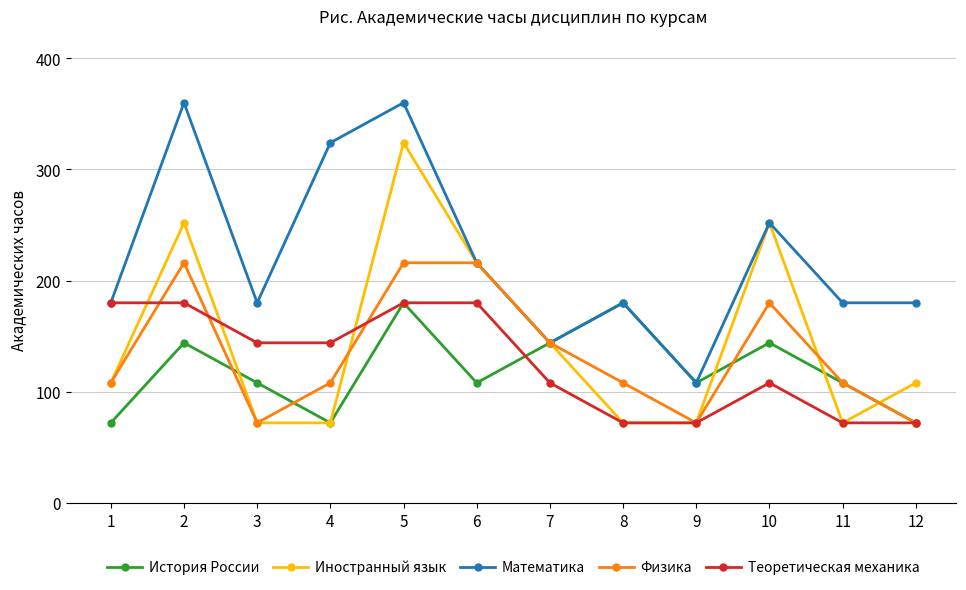

At which category is the sum across all series the highest?

5